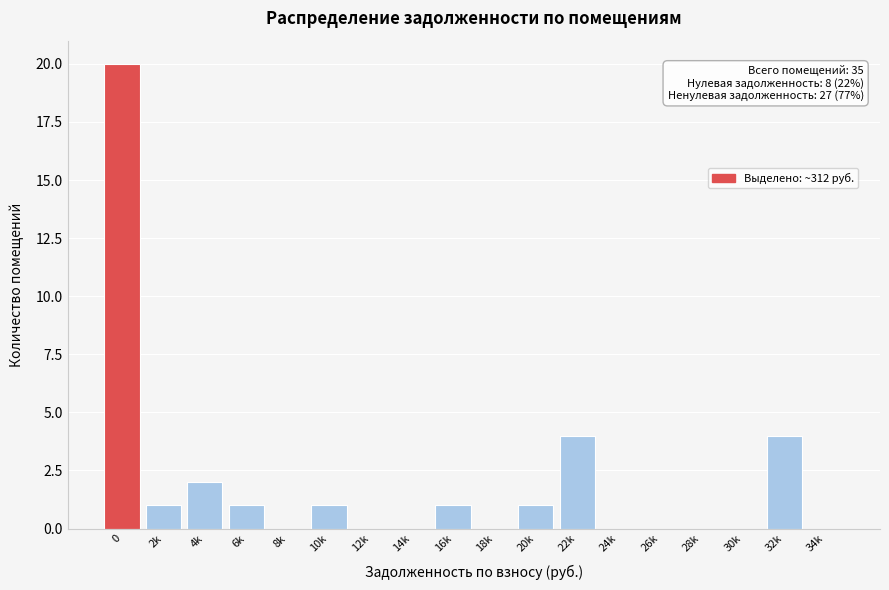

Reading right to left, what are all the values shown in this chart?

34k=0	32k=4	30k=0	28k=0	26k=0	24k=0	22k=4	20k=1	18k=0	16k=1	14k=0	12k=0	10k=1	8k=0	6k=1	4k=2	2k=1	0=20